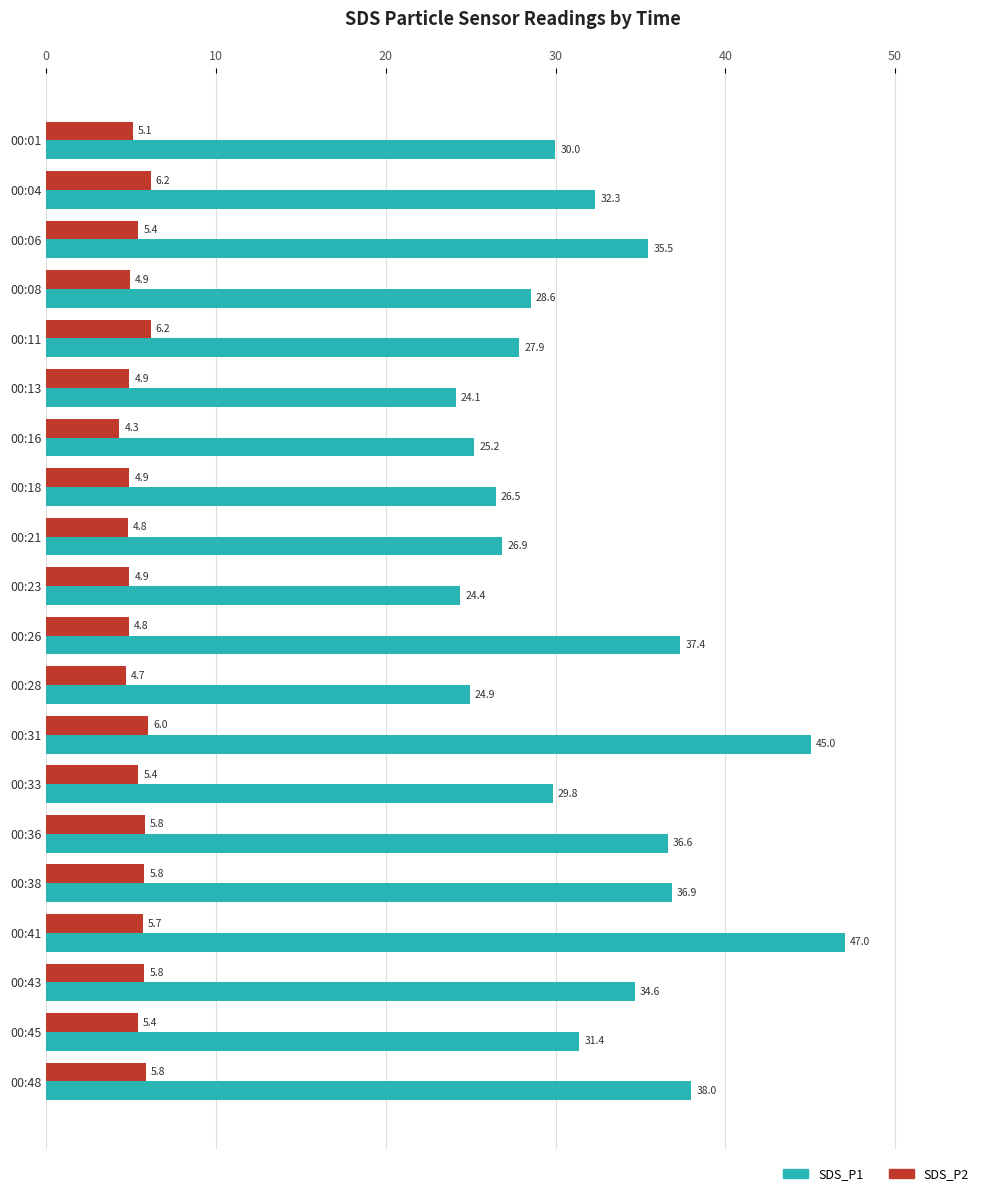

Which series has the largest total across all categories?

SDS_P1